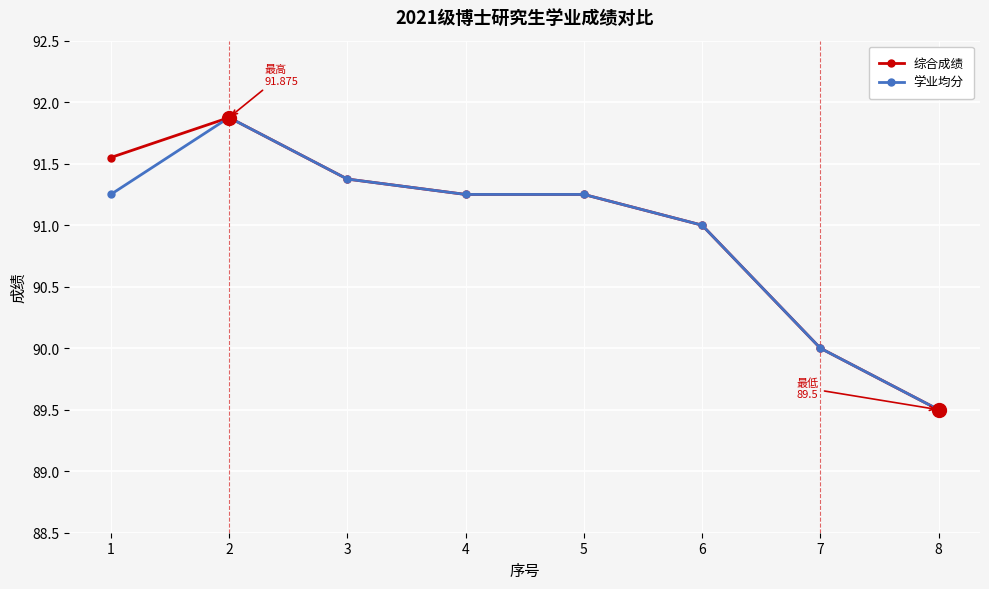

How many data points does each series have?

8